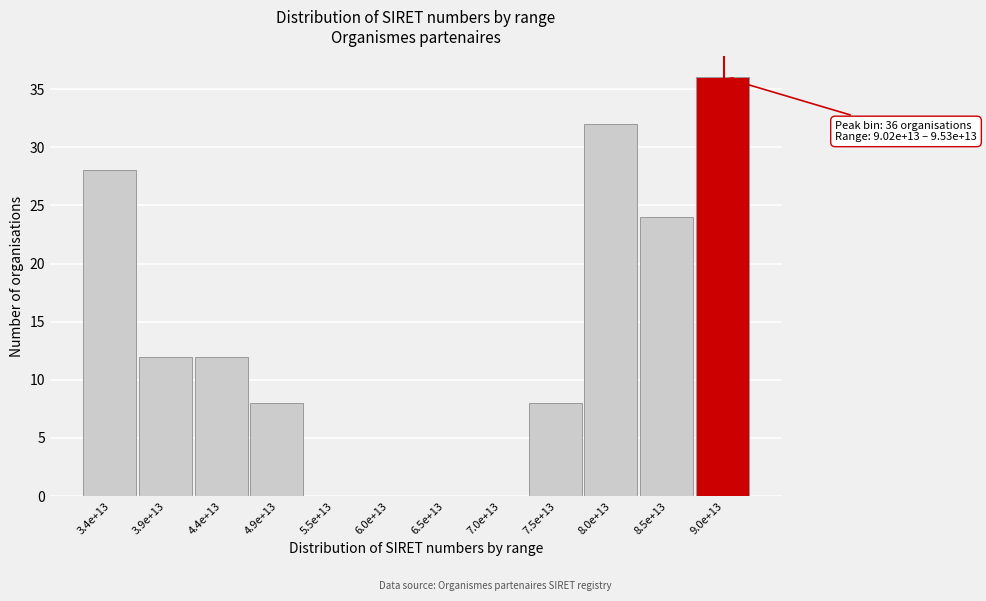

Reading right to left, transcribe all the data shown in this chart.

9.0e+13=36	8.5e+13=24	8.0e+13=32	7.5e+13=8	7.0e+13=0	6.5e+13=0	6.0e+13=0	5.5e+13=0	4.9e+13=8	4.4e+13=12	3.9e+13=12	3.4e+13=28